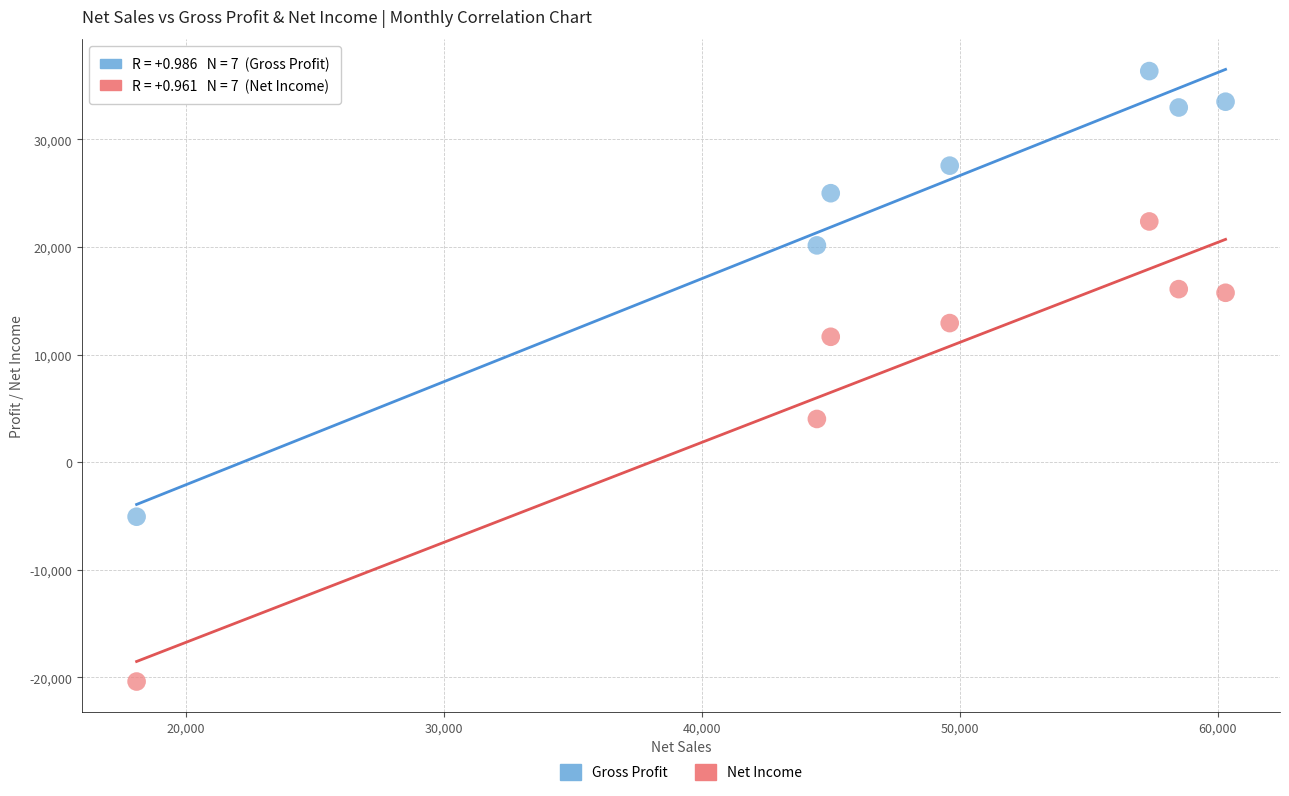

Which series reaches the maximum Y coordinate?

Gross Profit